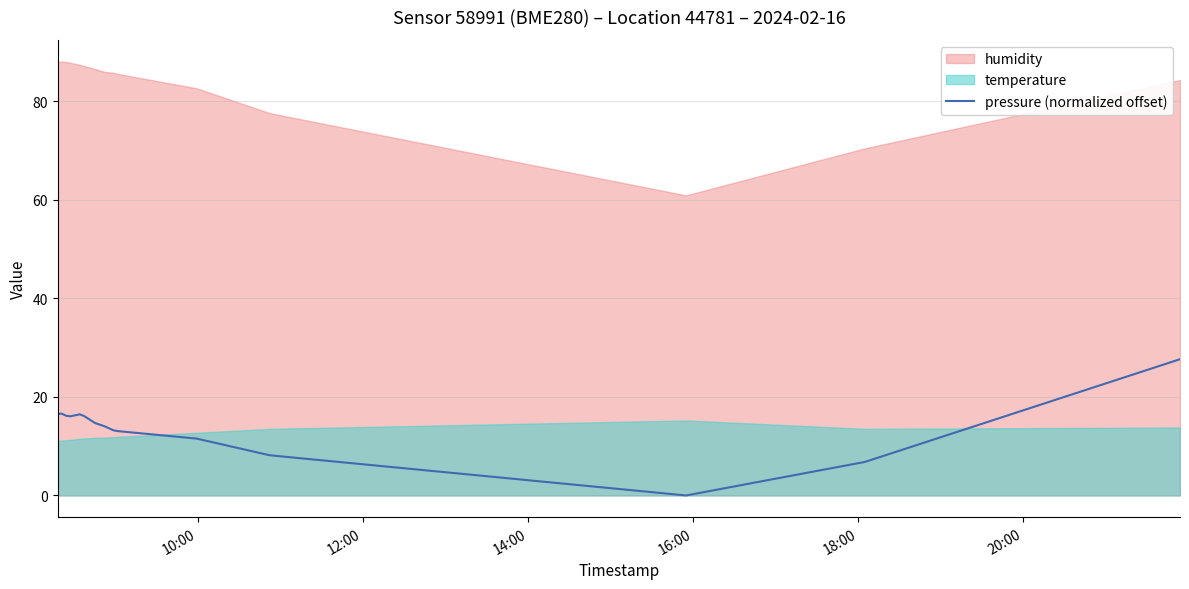

What is the maximum value for pressure (normalized offset)?

27.6